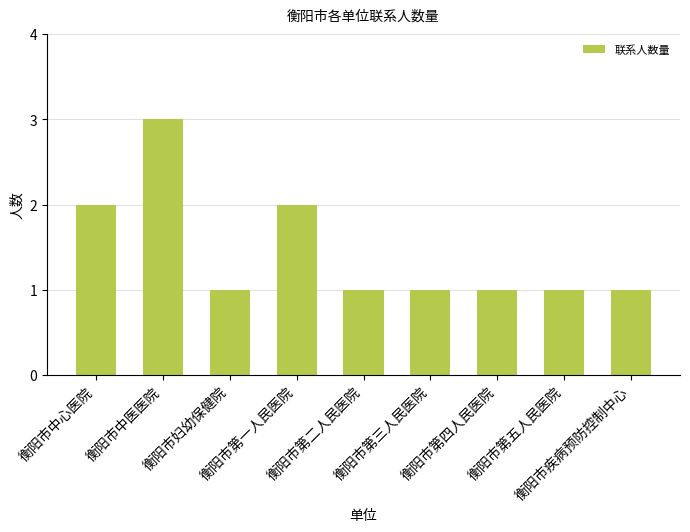

What is the difference between the maximum and minimum values?

2